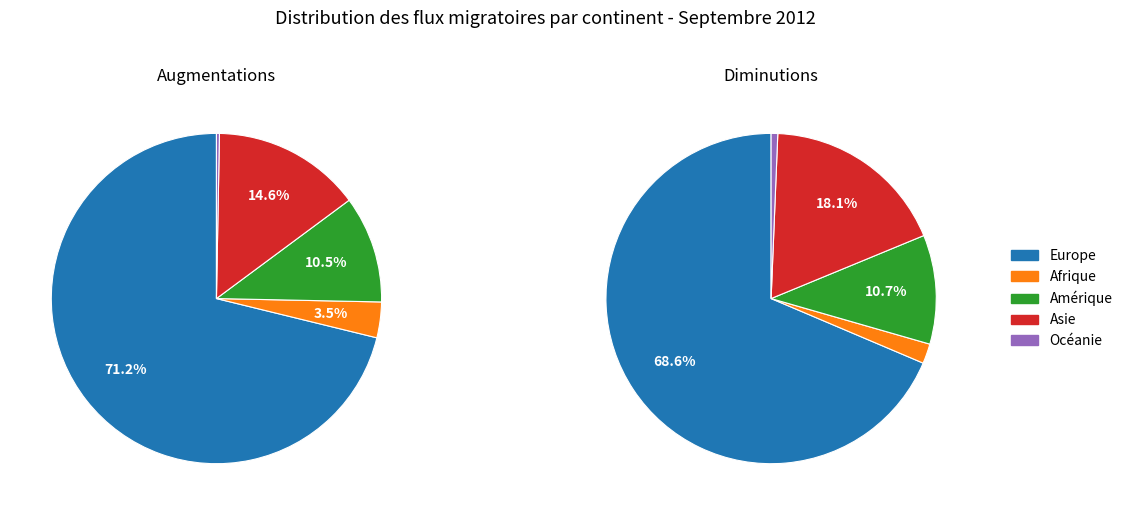

How many slices are in this pie chart?

5